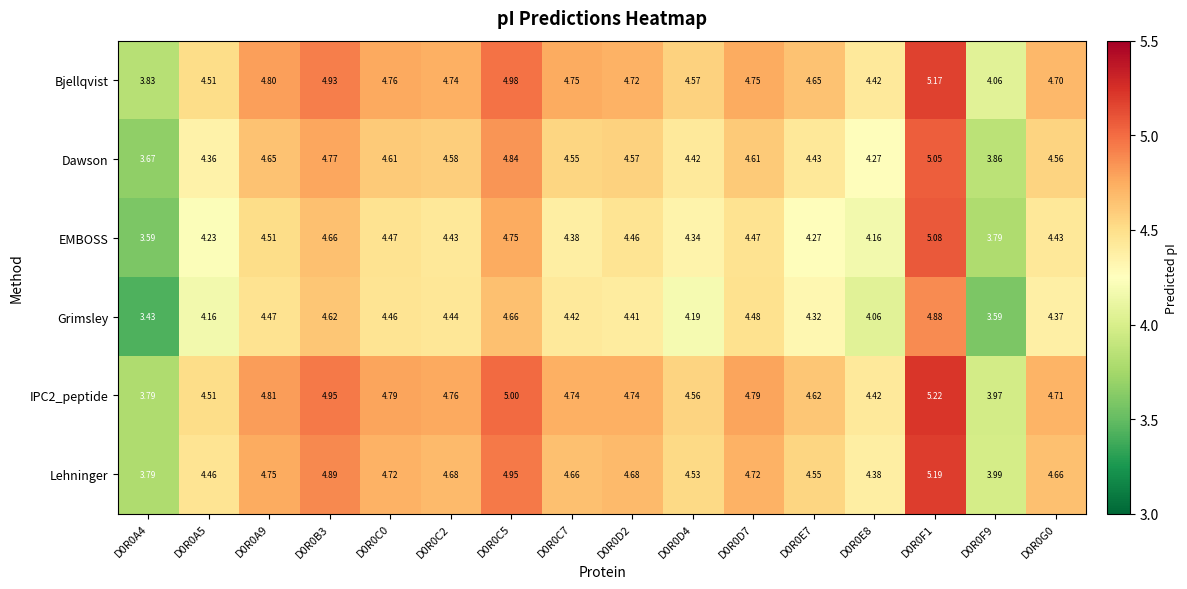

Which series has the largest range (max minus min)?

EMBOSS